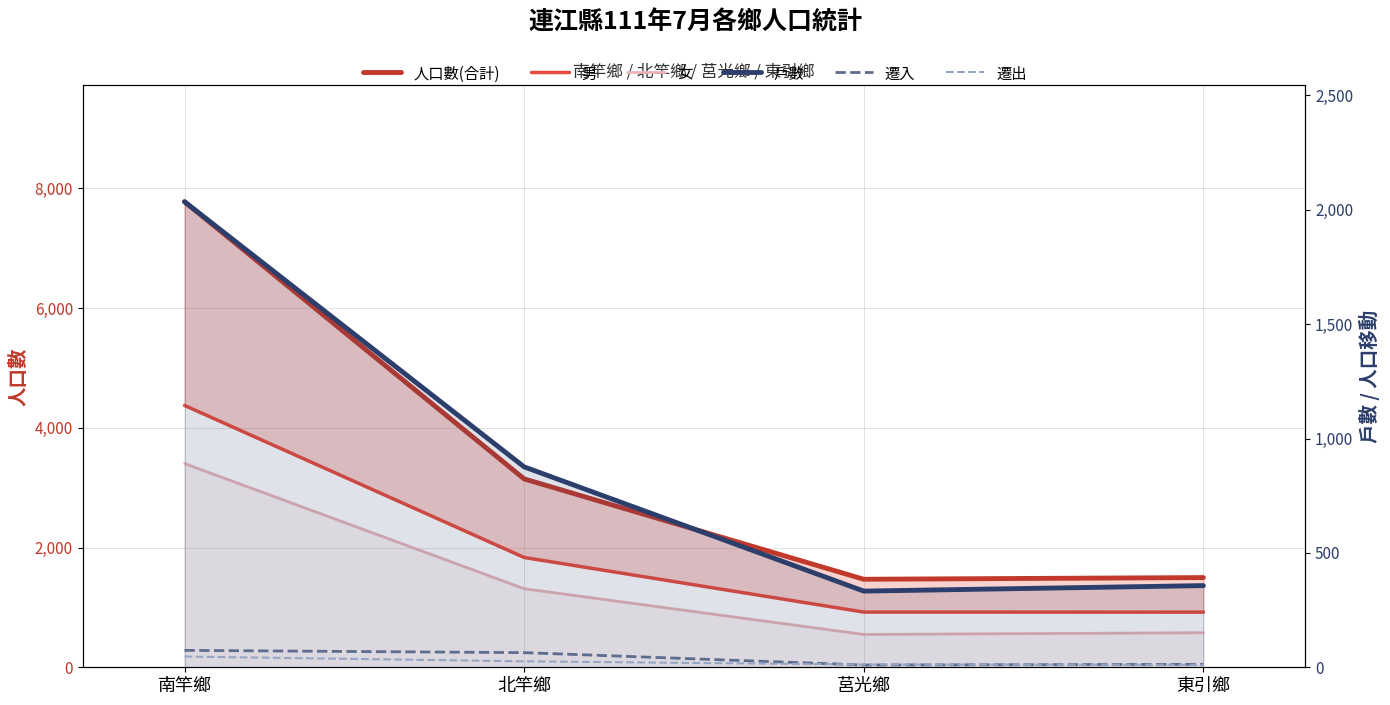

At how many categories does at least one series exceed 1300?

4